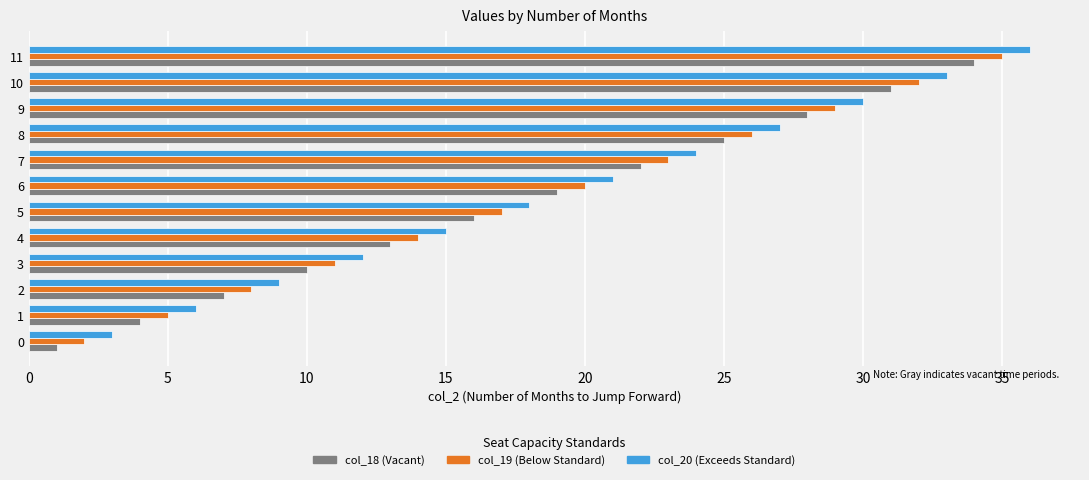

Rank the series by their maximum value, from highest to lowest.

col_20 (Exceeds Standard), col_19 (Below Standard), col_18 (Vacant)